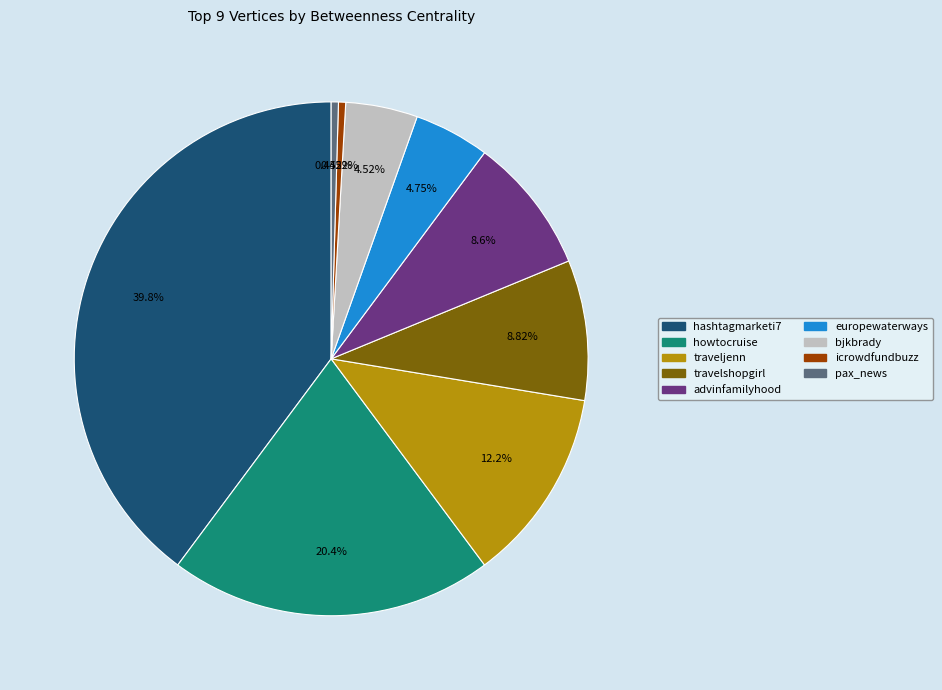

The hashtagmarketi7 slice represents 40% of the pie. True or false?

True